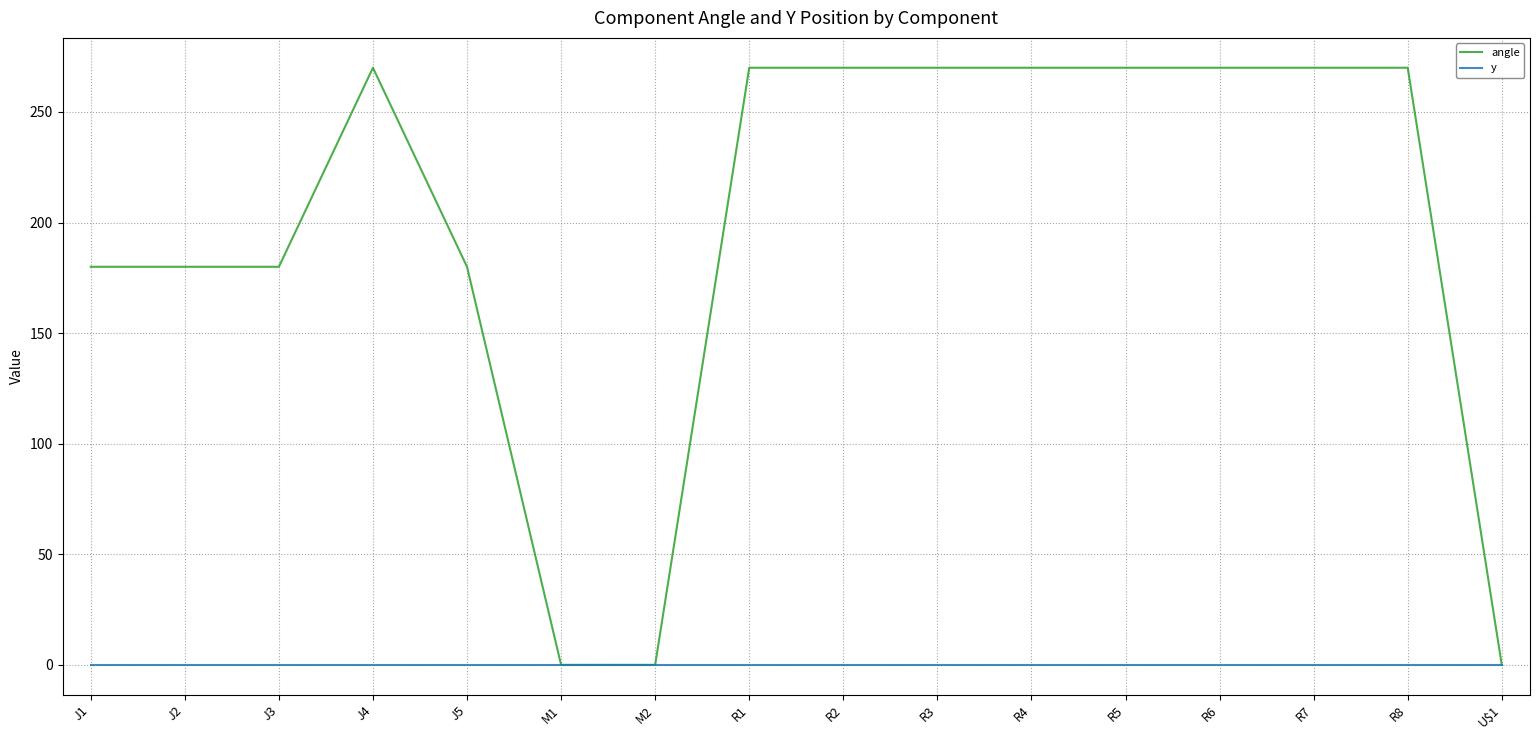

What are all the series names shown in the legend?

angle, y